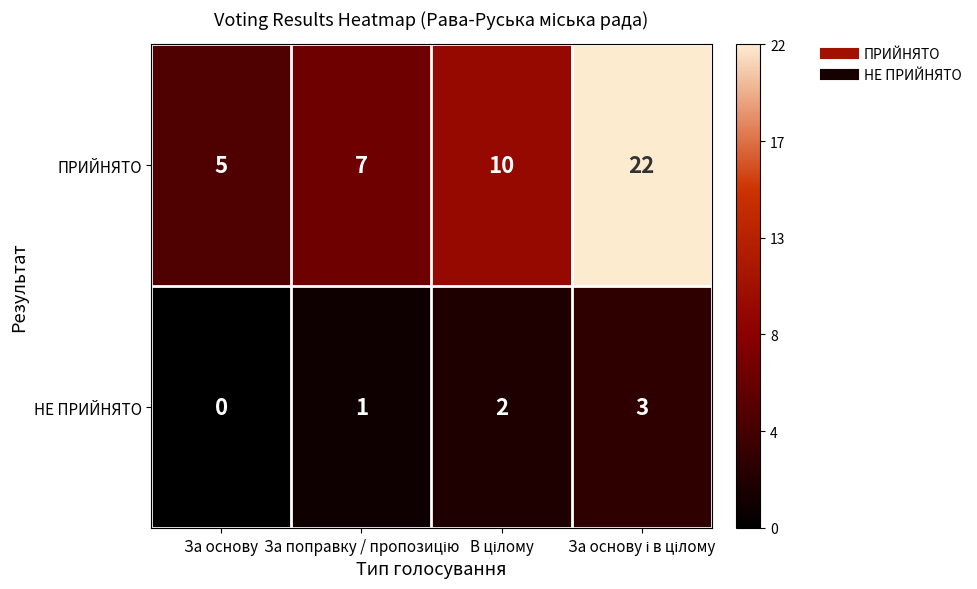

At how many categories does at least one series exceed 0?

4